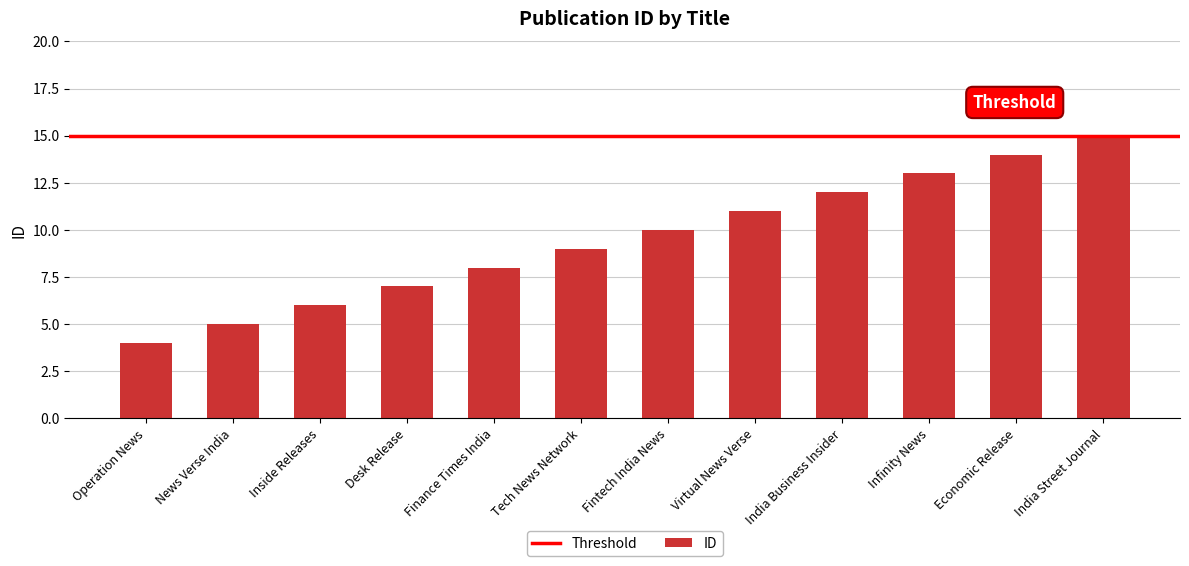

What is the difference between the maximum and minimum values?

11